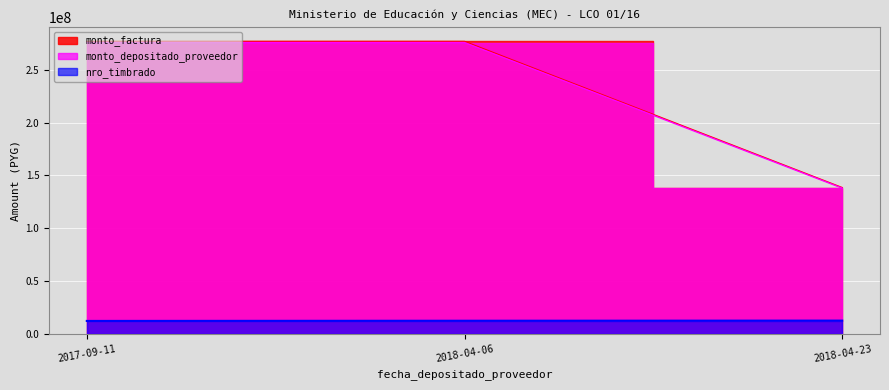

What is the sum of the nro_timbrado values at 2017-09-11 and 2018-04-06?

24499199